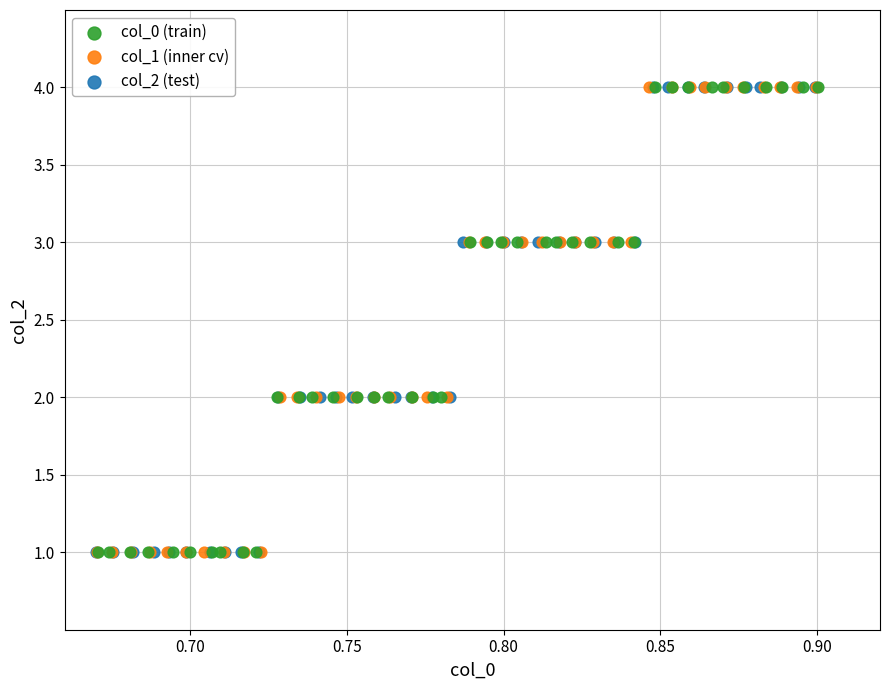

What are all the series names shown in the legend?

col_0 (train), col_1 (inner cv), col_2 (test)